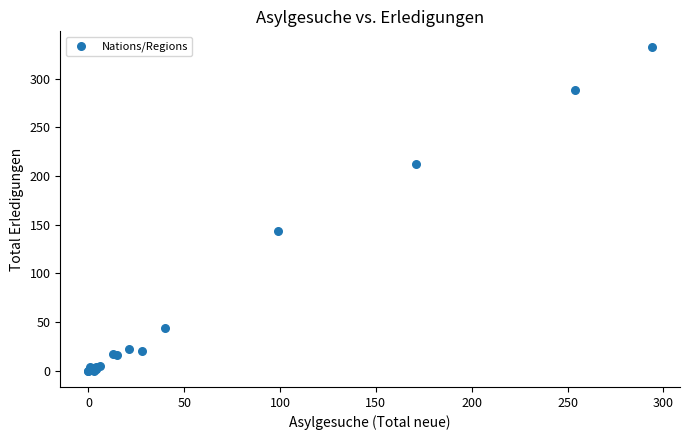

What Y value in the scatter plot is closest to 166?

144